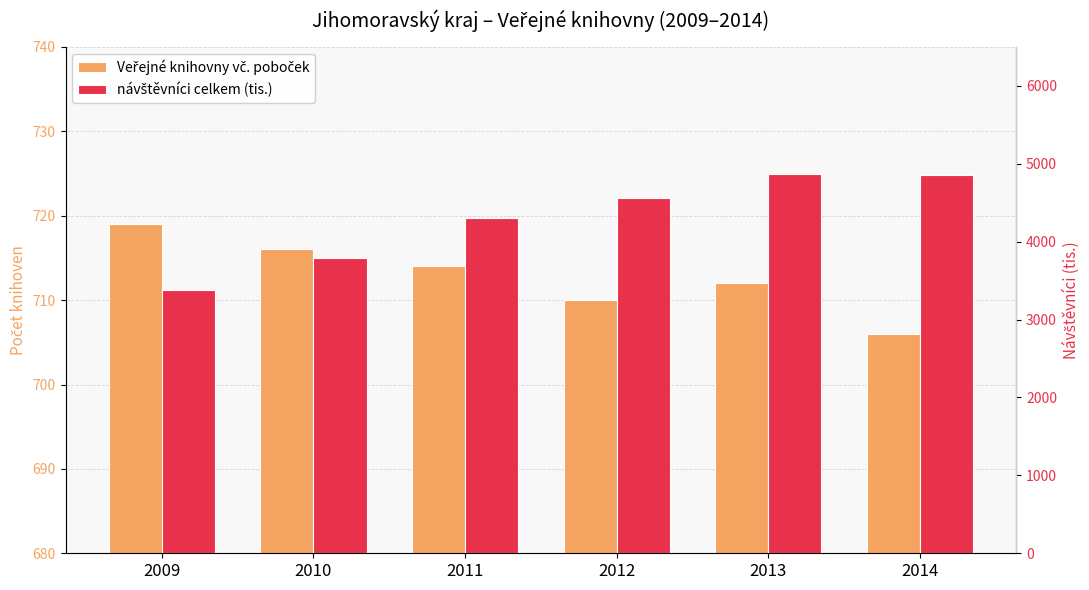

At which label does Veřejné knihovny vč. poboček reach its peak?

2009